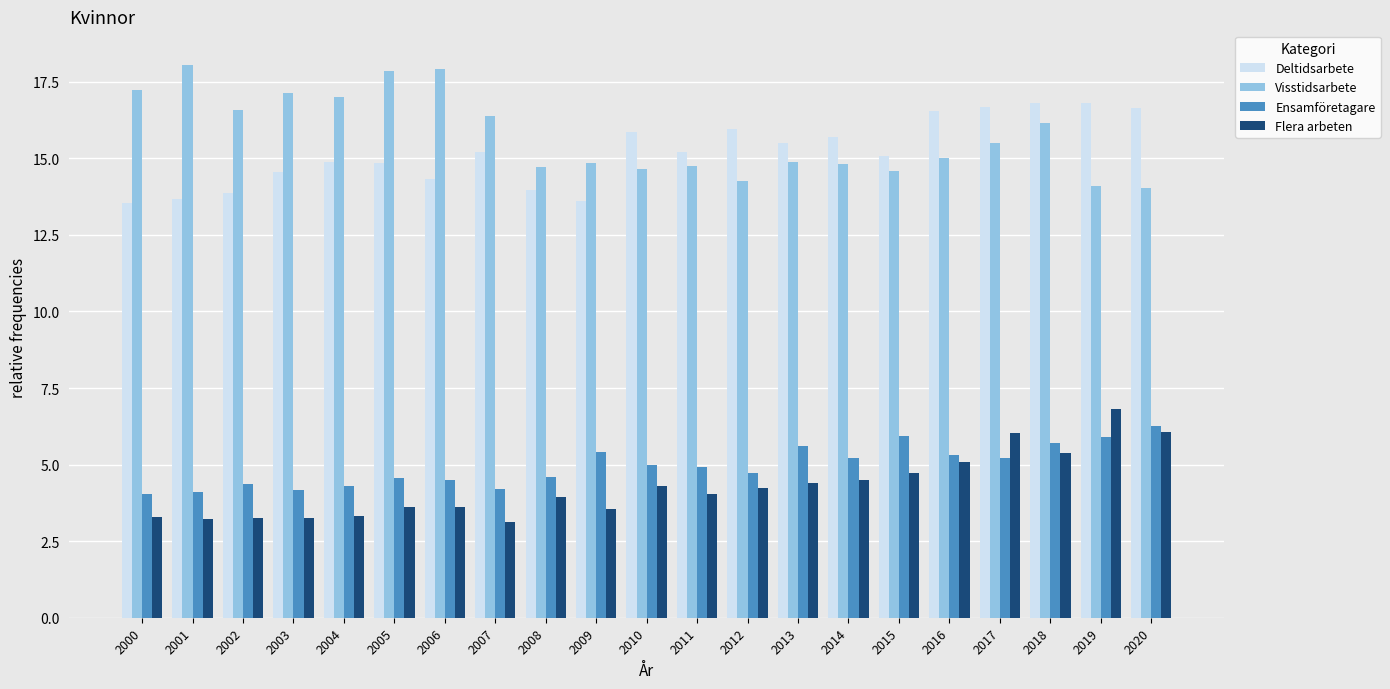

Which series has the widest spread of values?

Visstidsarbete